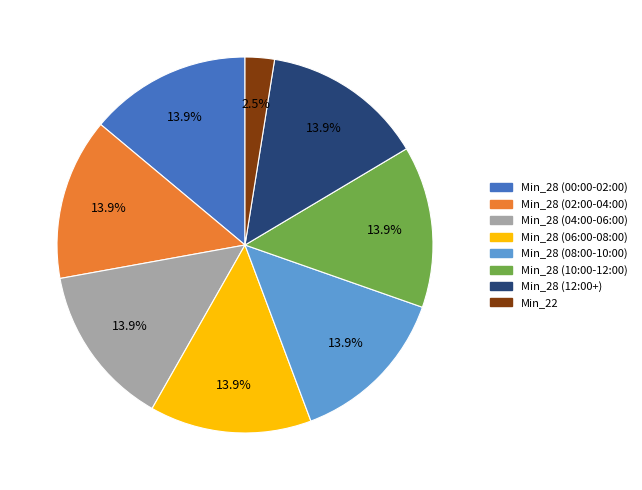

Is there a majority slice in this chart?

No